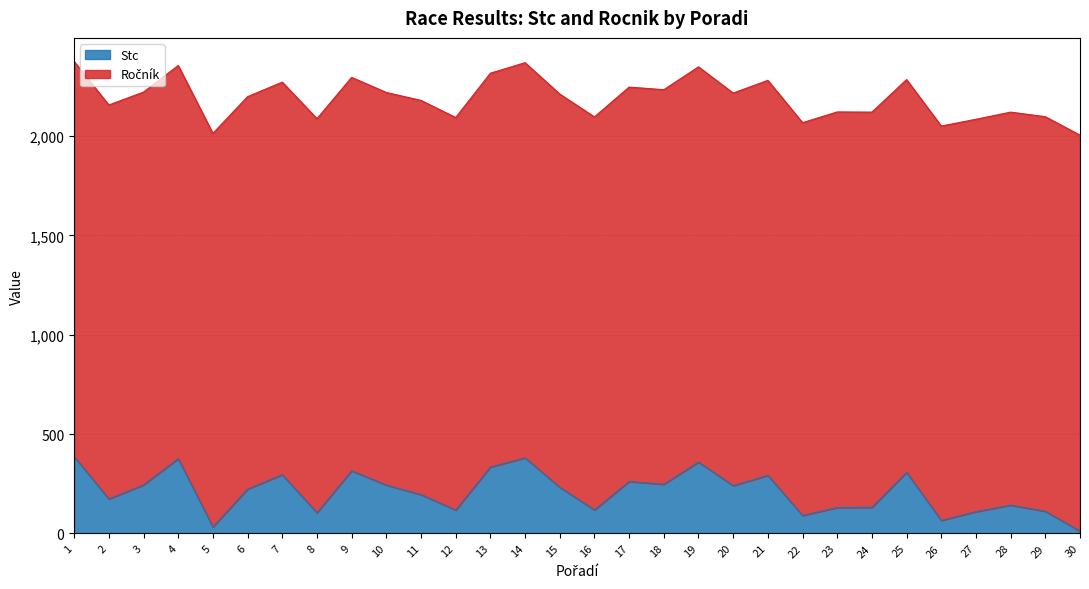

Reading left to right, extract all data points from this chart.

386	173	244	376	32	223	295	104	315	243	195	117	334	380	232	118	261	247	359	240	292	90	130	131	307	65	109	142	111	11